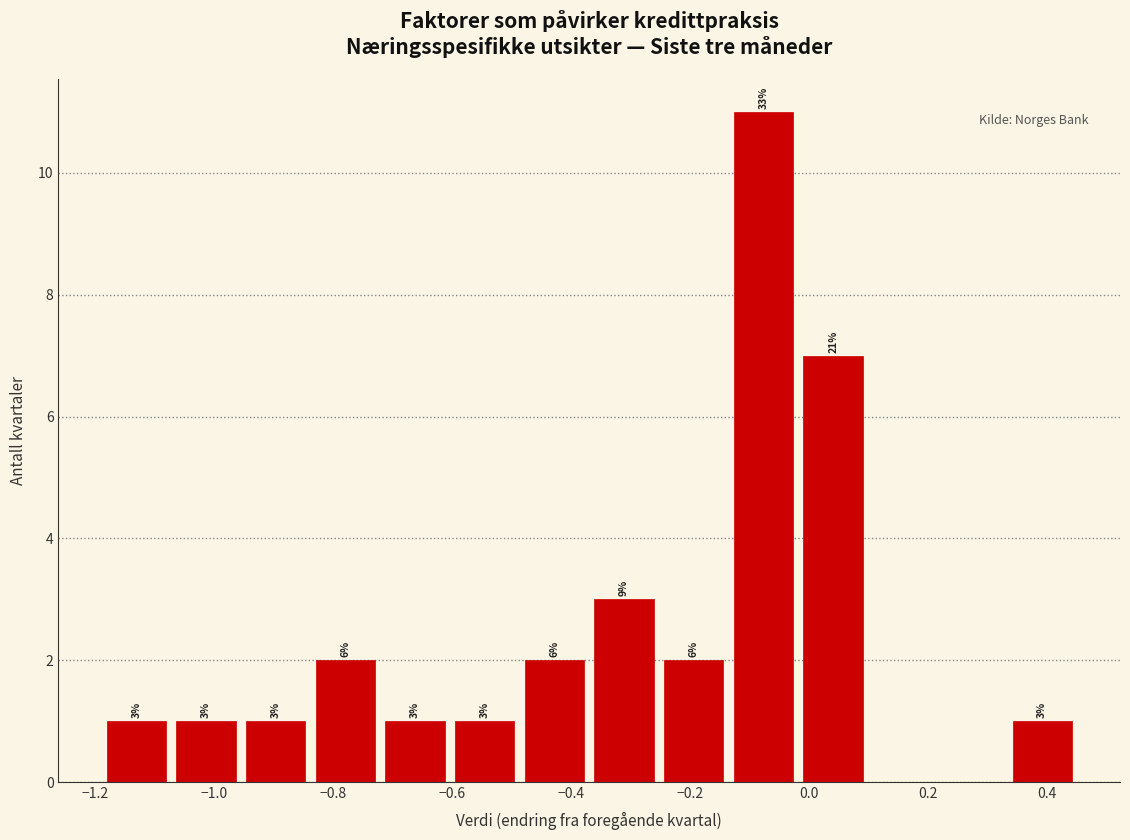

Which range on the x-axis has the tallest bar?

-0.14 to -0.02